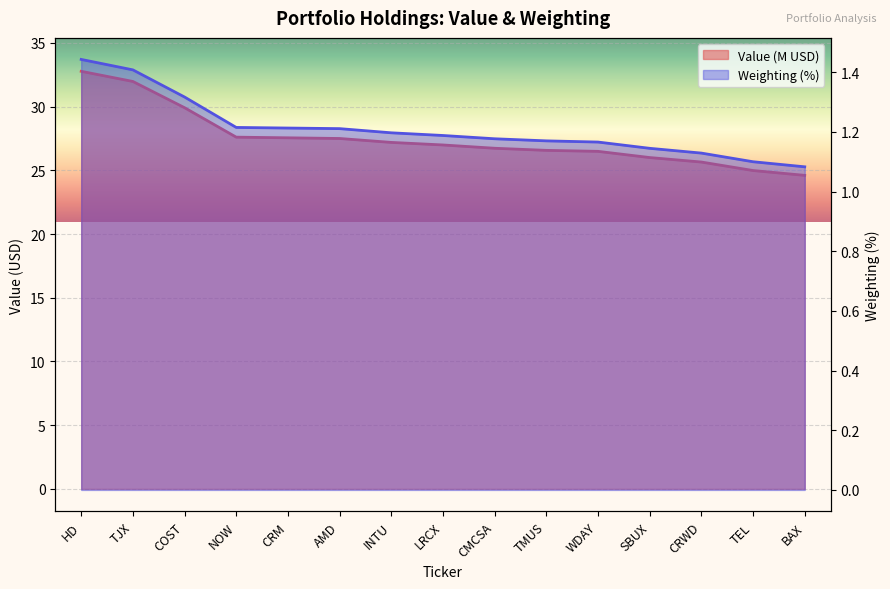

Is the value of Value at CMCSA greater than the value of Weighting at CRWD?

Yes